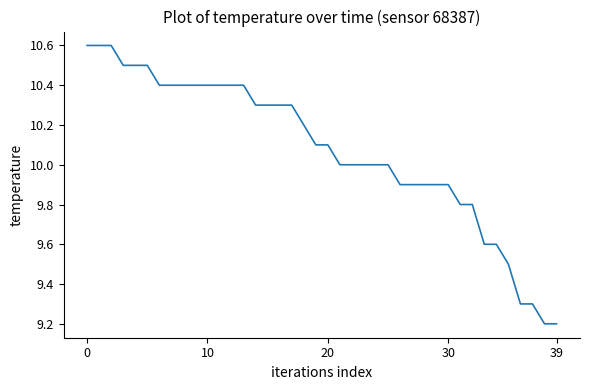

What is the smallest value displayed?

9.2